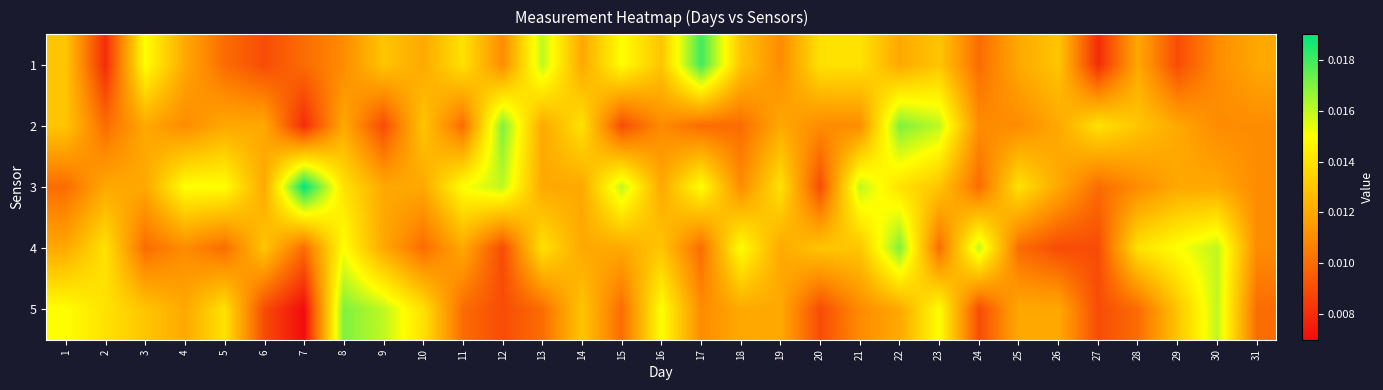

How many categories are shown in the chart?

31